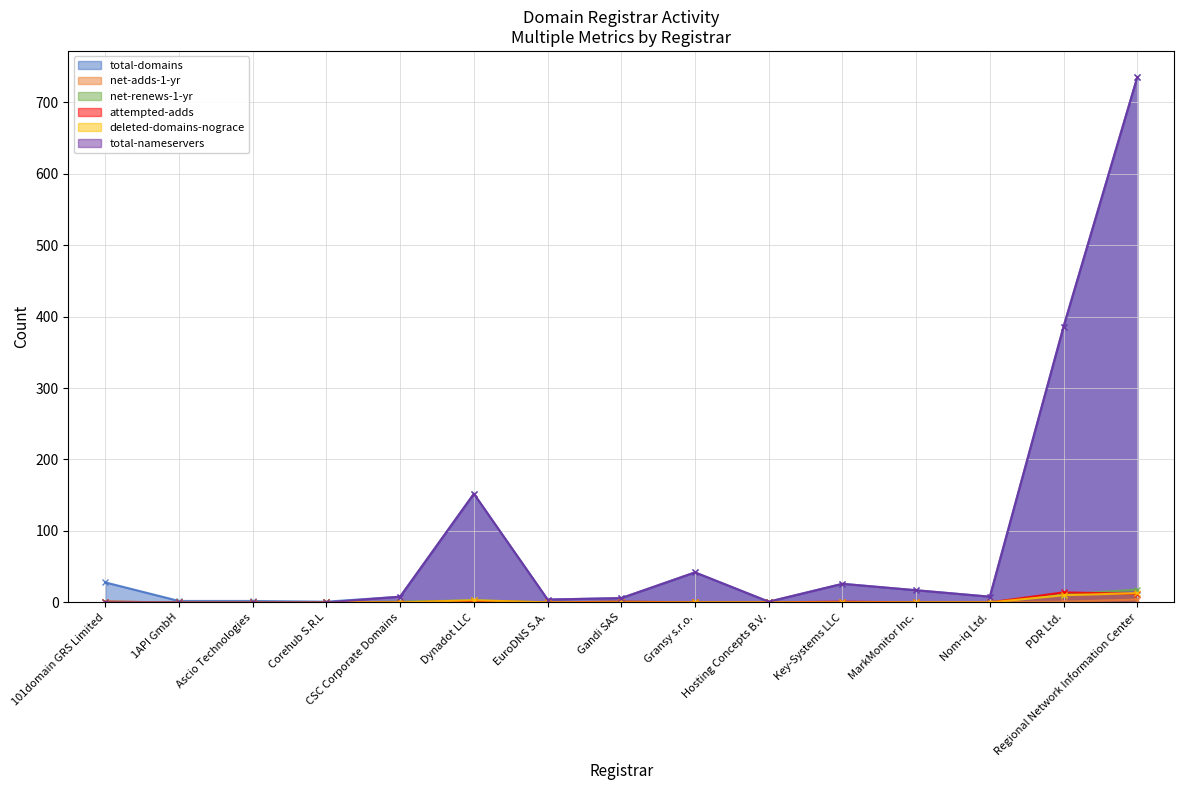

How many positive values does the total-nameservers series have?

11